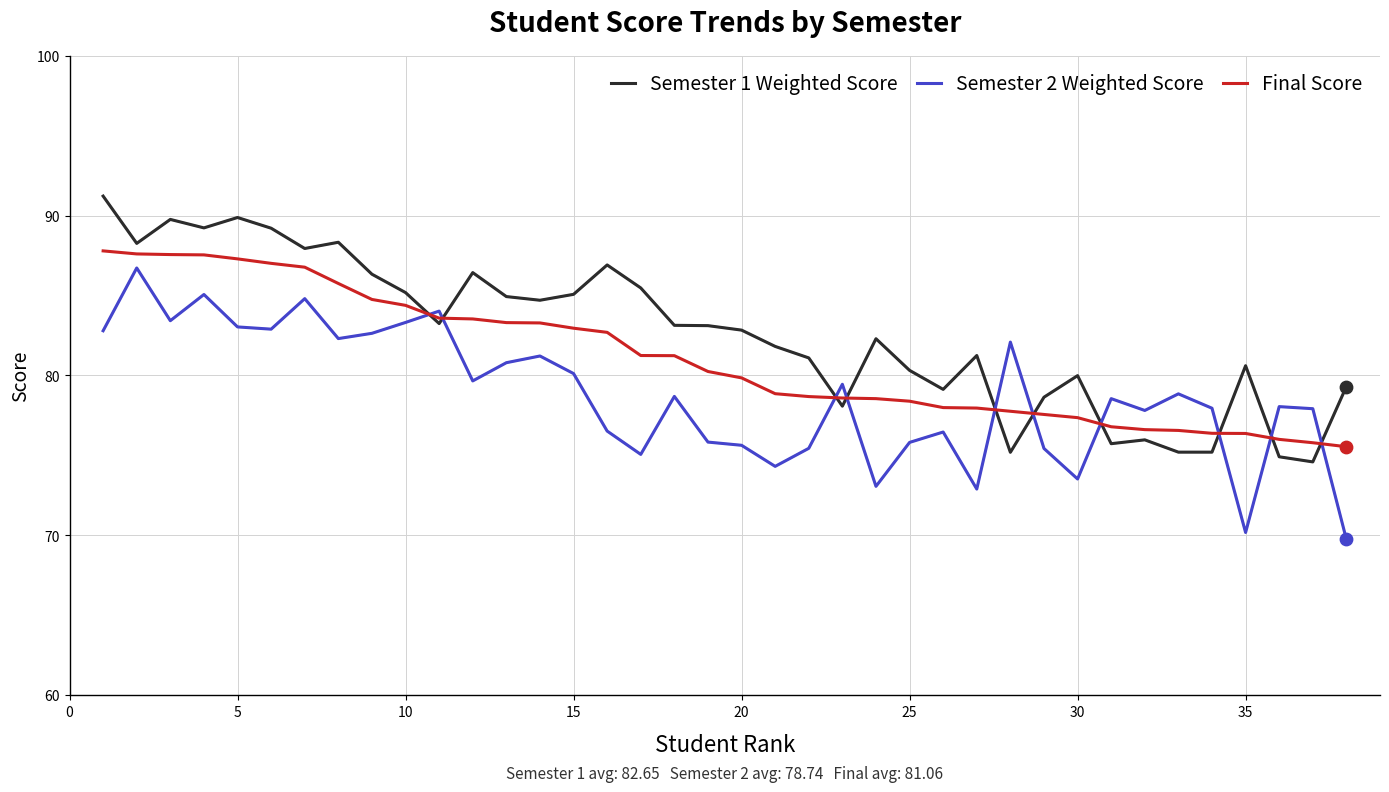

List the series in order of their overall mean, lowest first.

Semester 2 Weighted Score, Final Score, Semester 1 Weighted Score